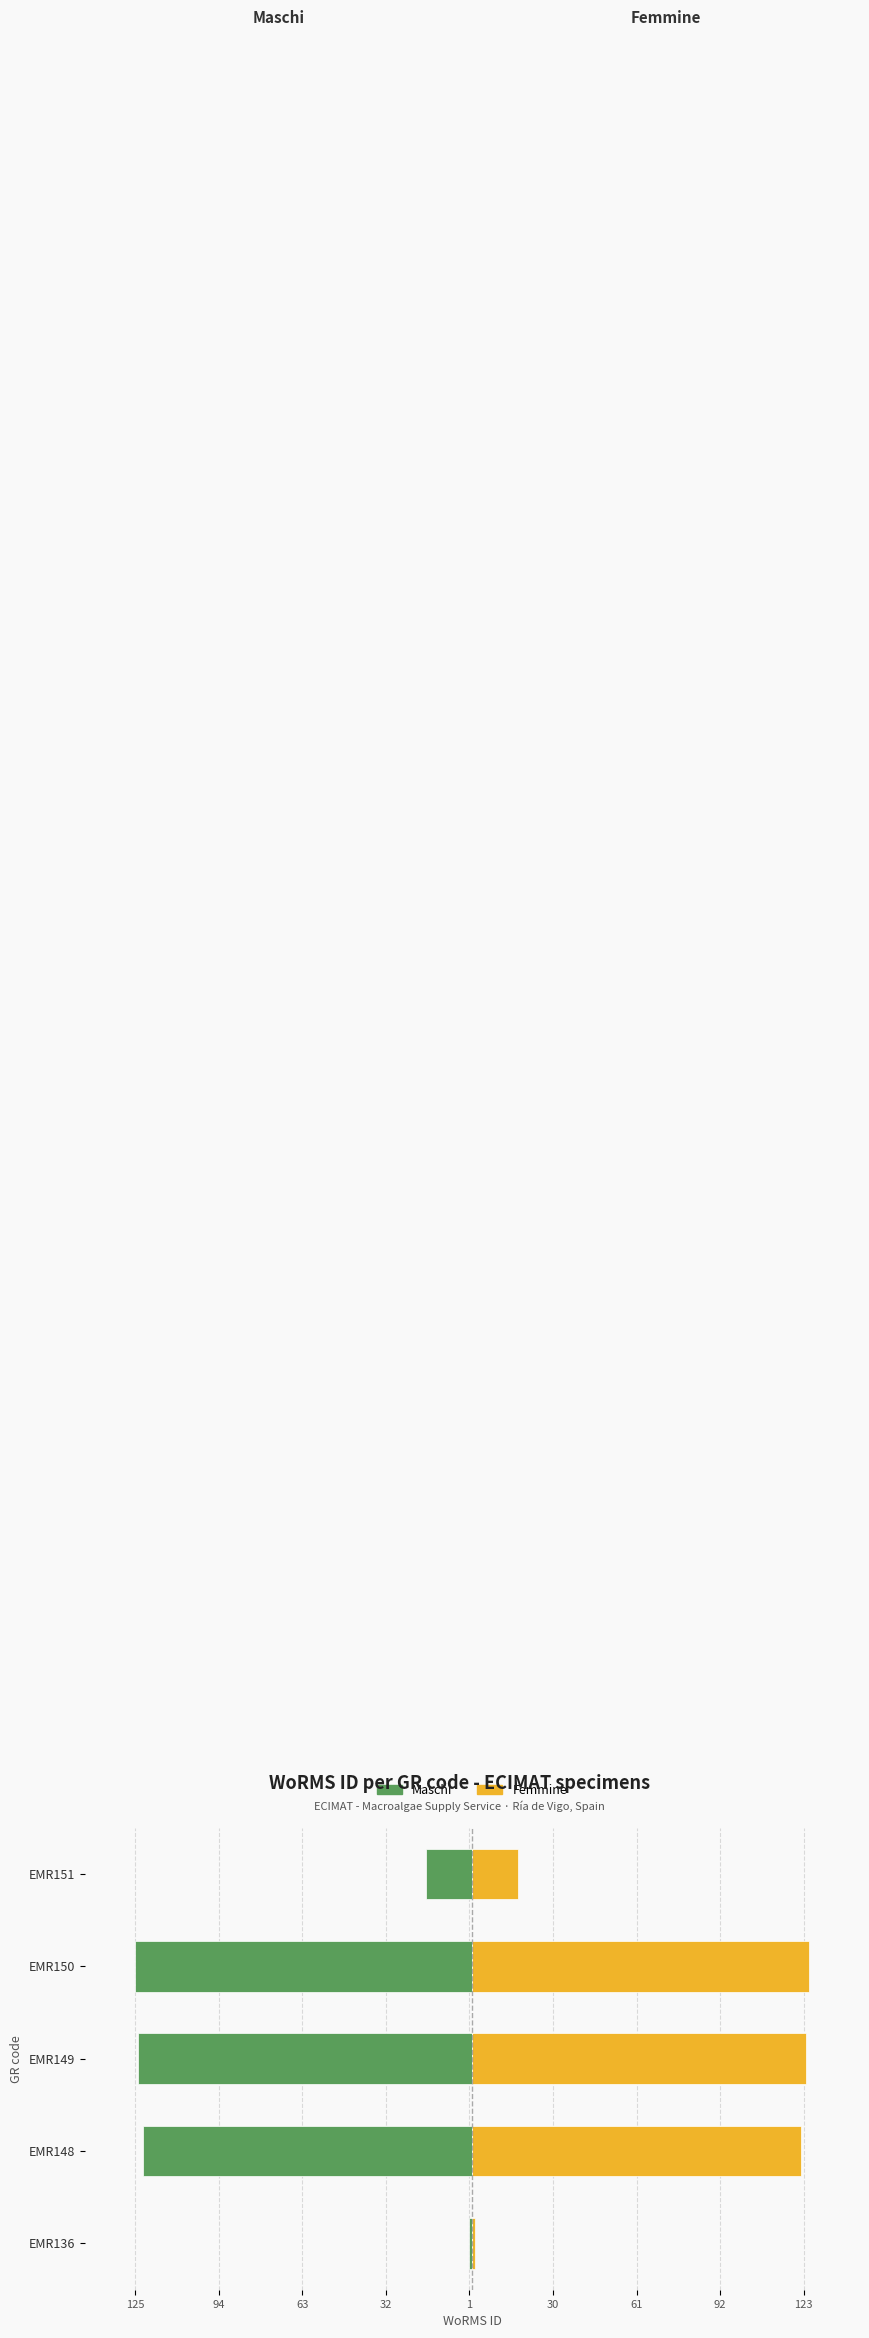

Rank the series at EMR148 from highest to lowest value.

Femmine, Maschi